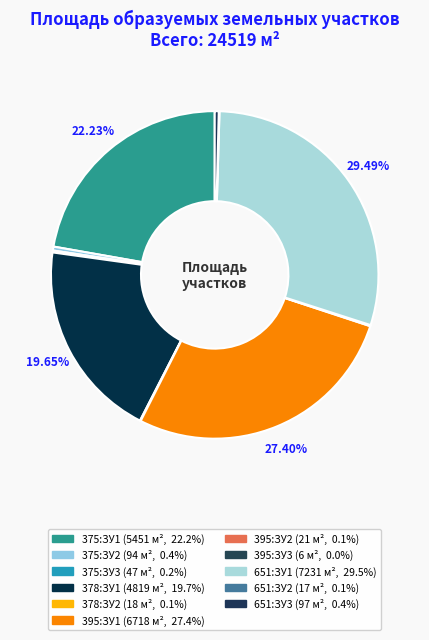

True or false: 375:ЗУ3 accounts for 1% of the total.

False